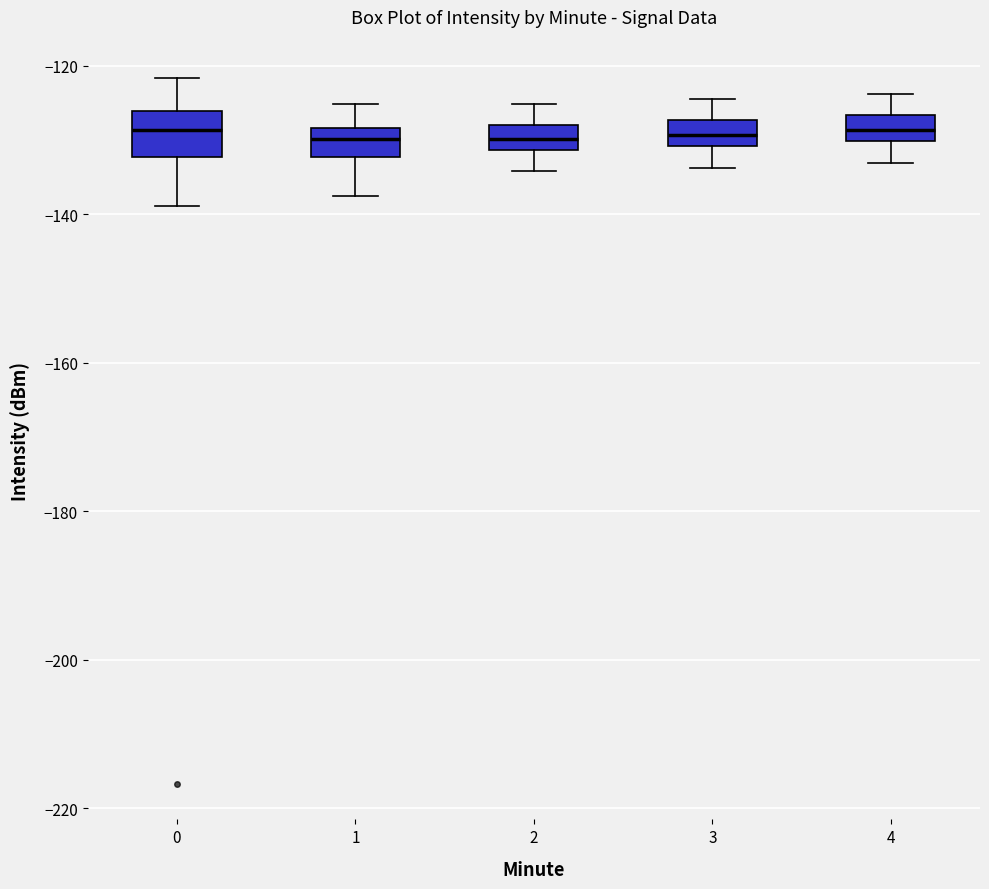

Which box is the tallest, from its lower edge to its upper edge?

0